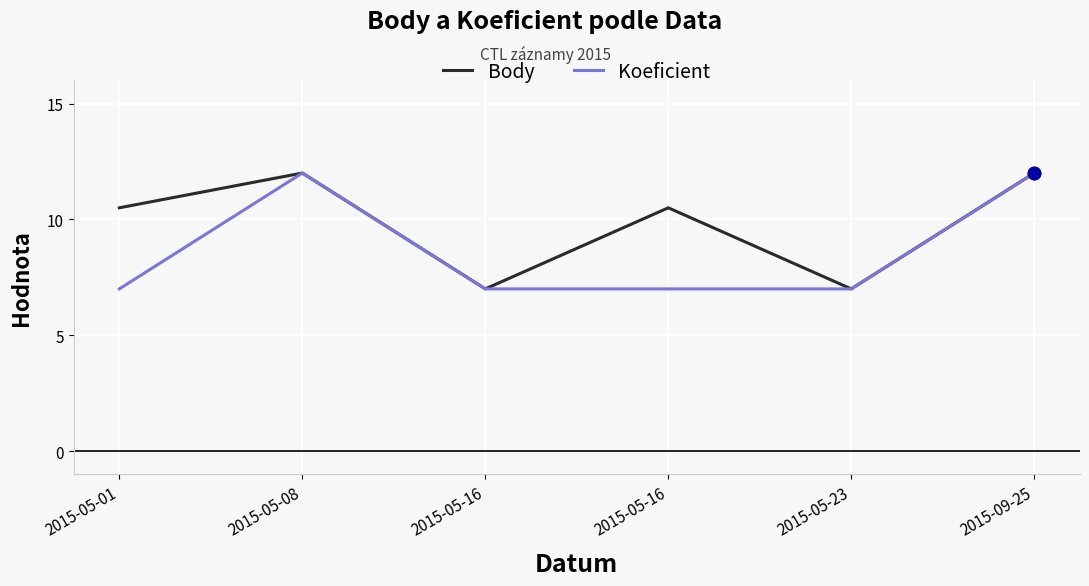

What are all the series names shown in the legend?

Body, Koeficient